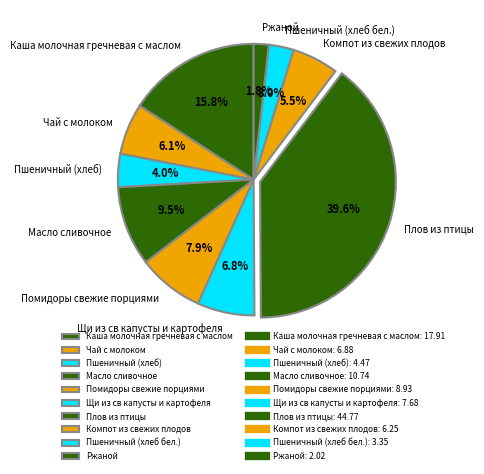

Which has a higher value, Чай с молоком or Компот из свежих плодов?

Чай с молоком